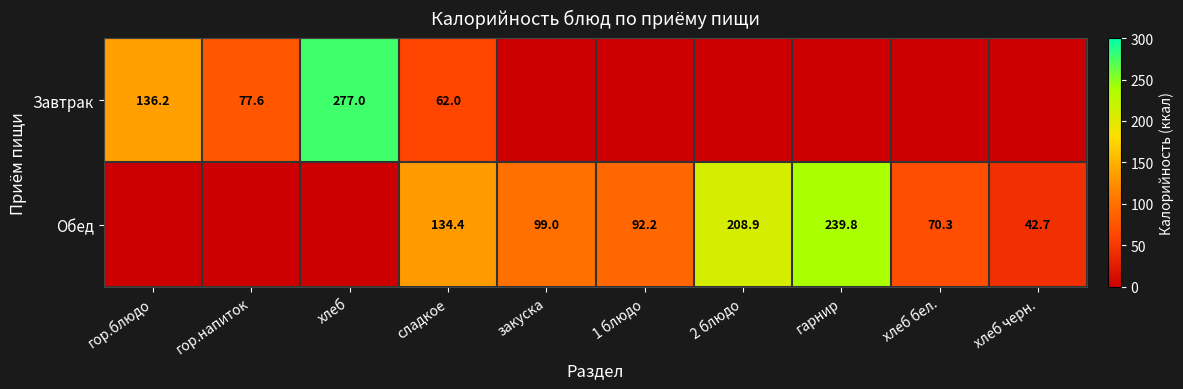

Is the value of Завтрак at гор.блюдо greater than the value of Обед at 1 блюдо?

Yes